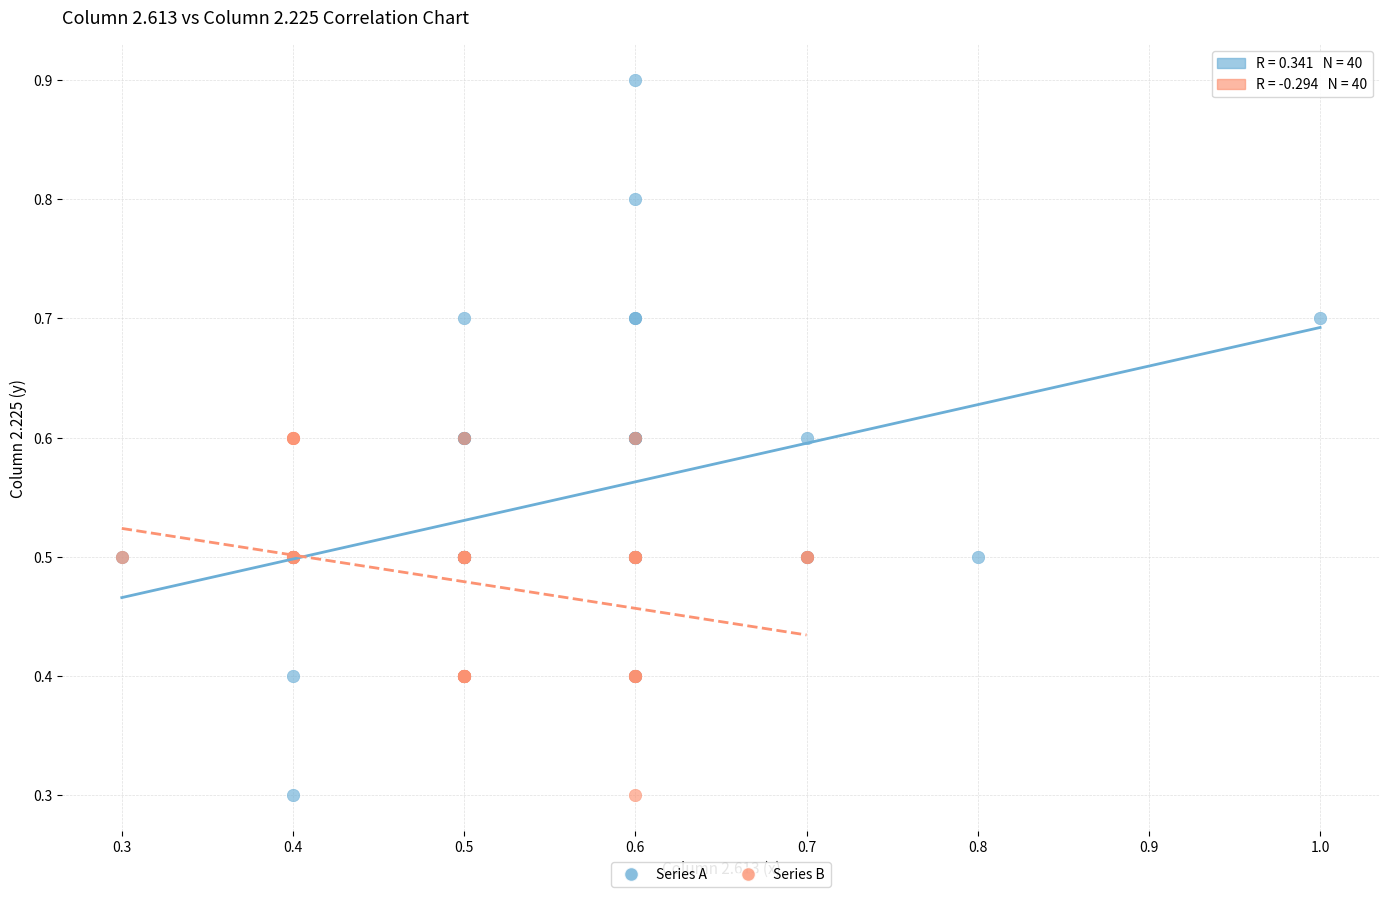

Which series has the largest Y range (max minus min)?

Series A